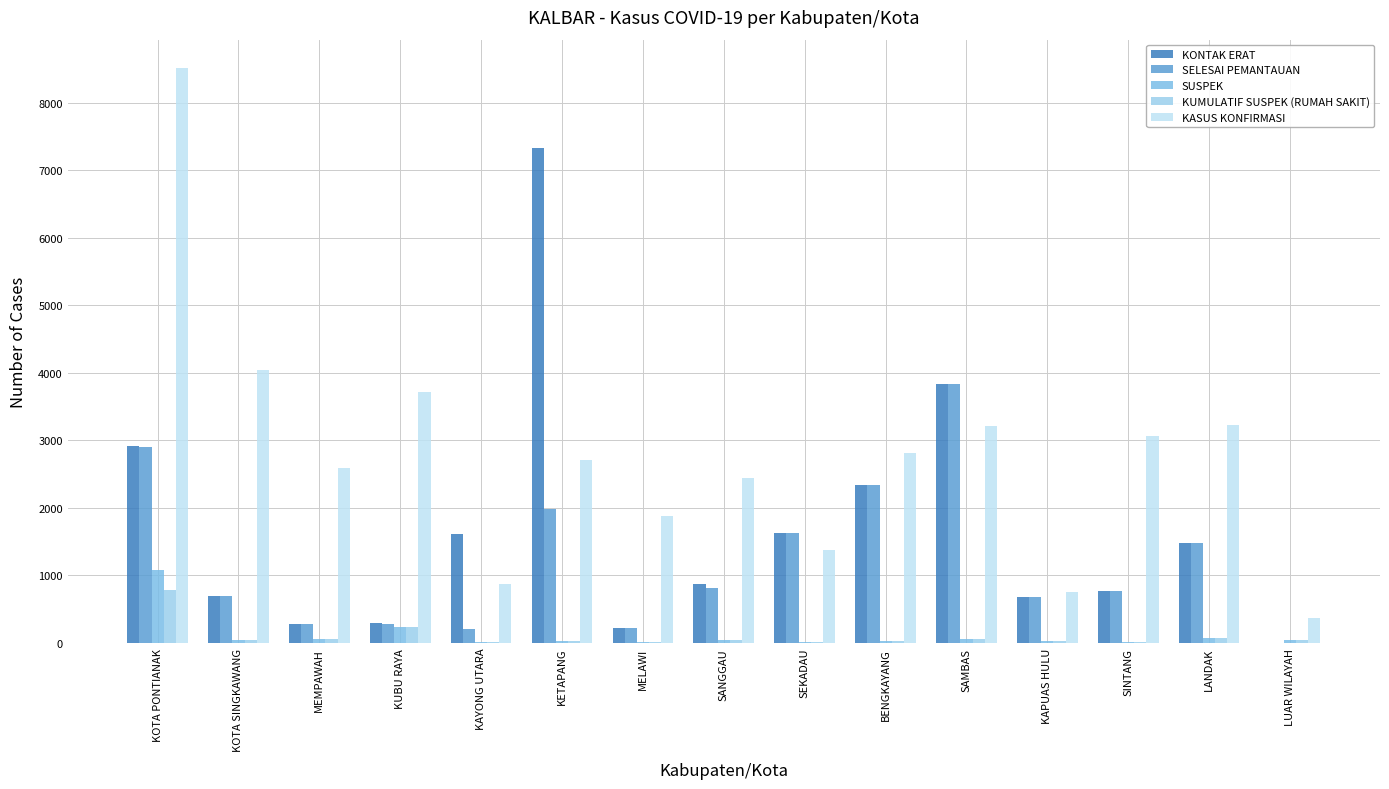

At which category does the chart reach its peak across all series?

KOTA PONTIANAK